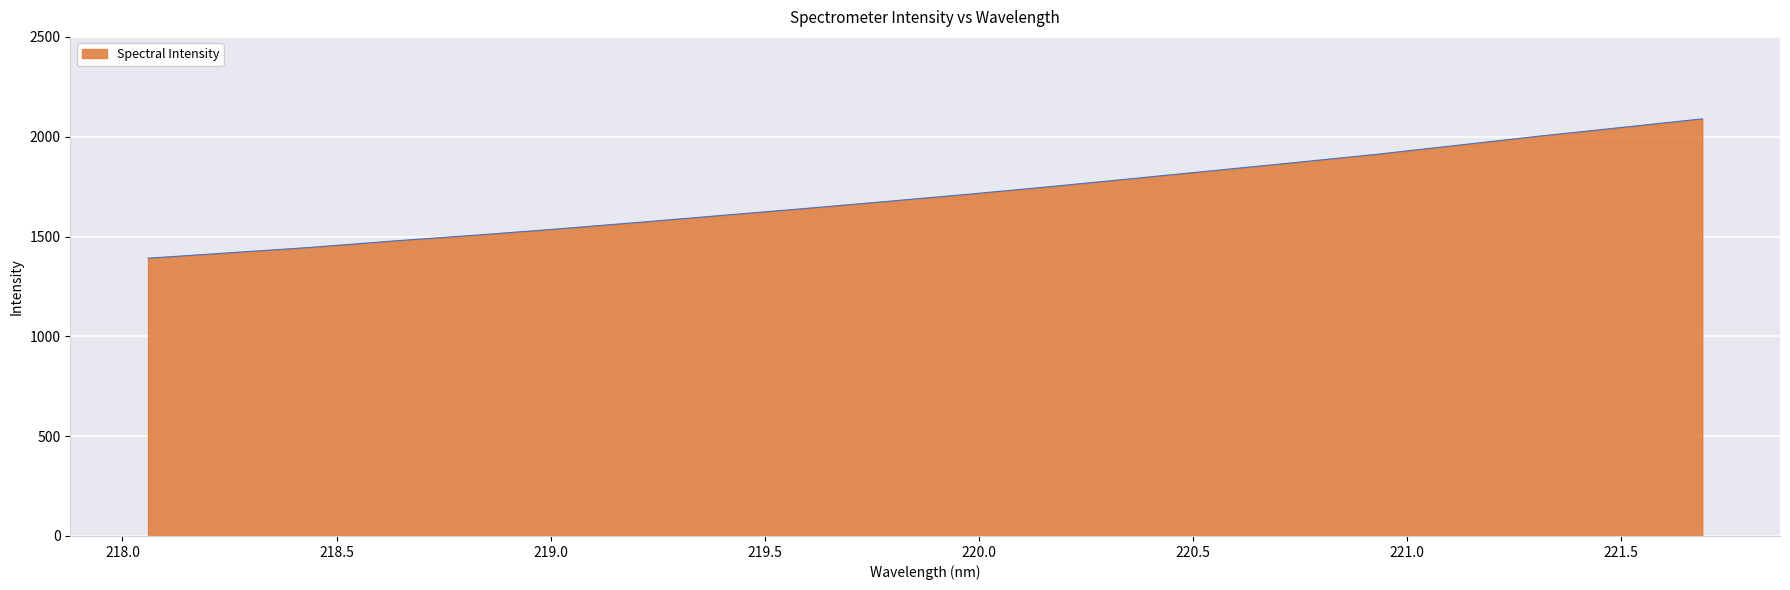

True or false: there are more than 2 points higher than both neighbors.

False